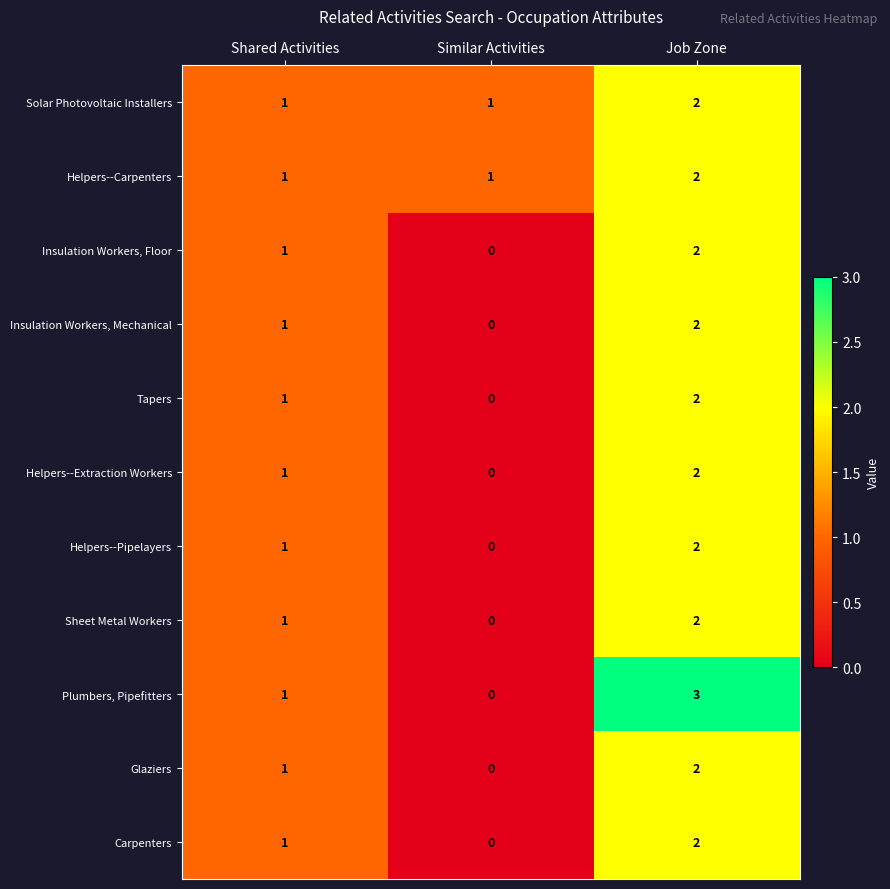

Count the Insulation Workers, Mechanical values in the range 0 to 2.

3